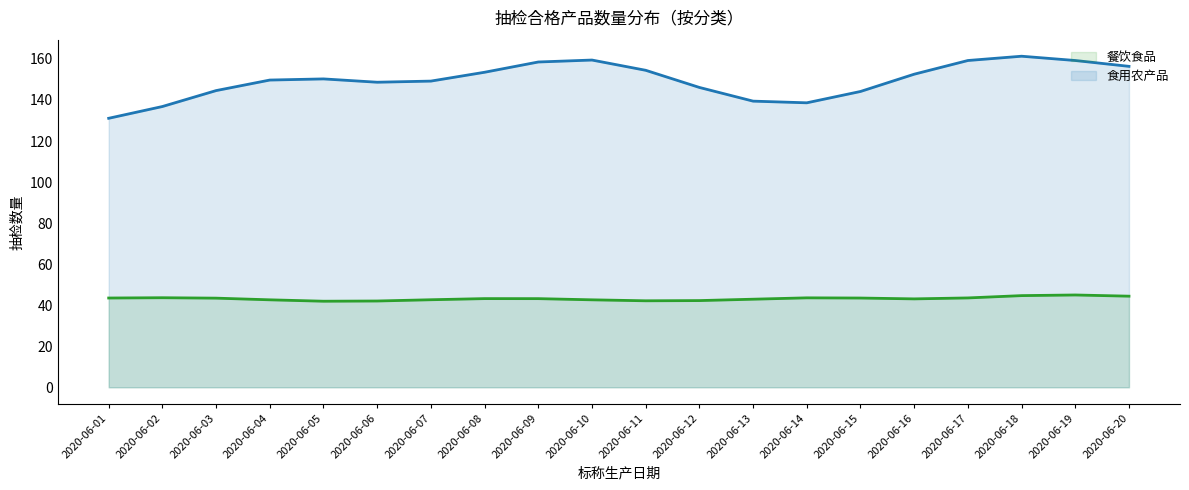

Is it true that 食用农产品 equals 159.2 at 2020-06-17?

True